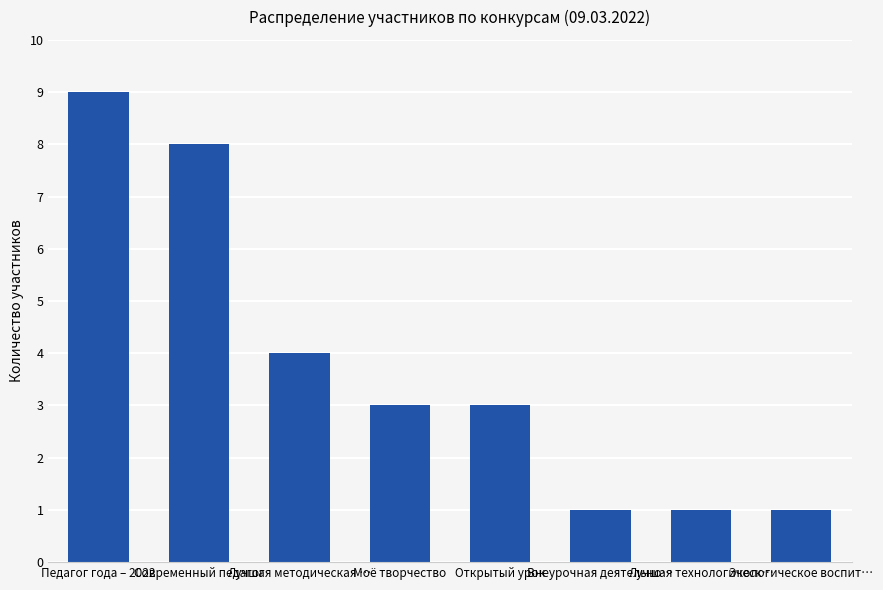

Reading left to right, list all the values displayed in this chart.

Педагог года – 2022=9	Современный педагог=8	Лучшая методическая …=4	Моё творчество=3	Открытый урок=3	Внеурочная деятельно…=1	Лучшая технологическ…=1	Экологическое воспит…=1